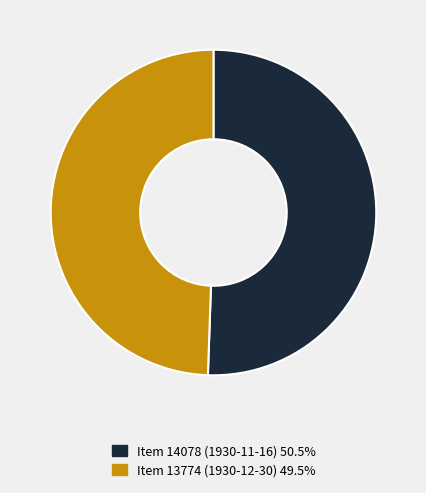

Is Item 14078 (1930-11-16) the majority of the pie?

Yes